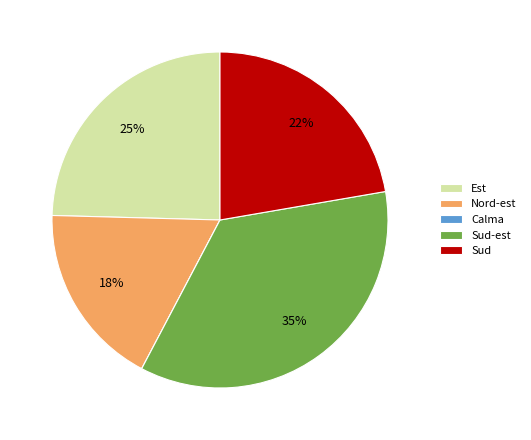

To the nearest percent, what is the average slice percentage?

20%